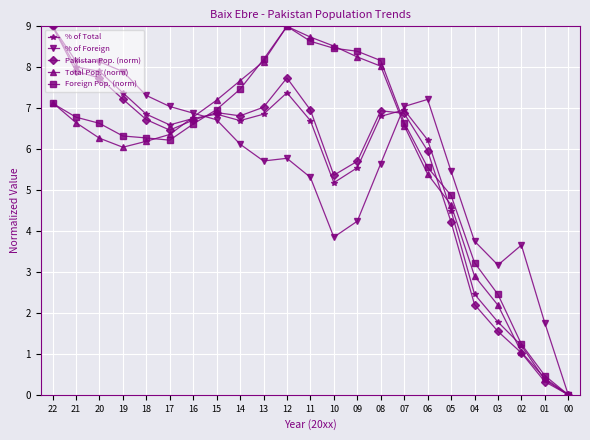

At which label does % of Foreign reach its peak?

22